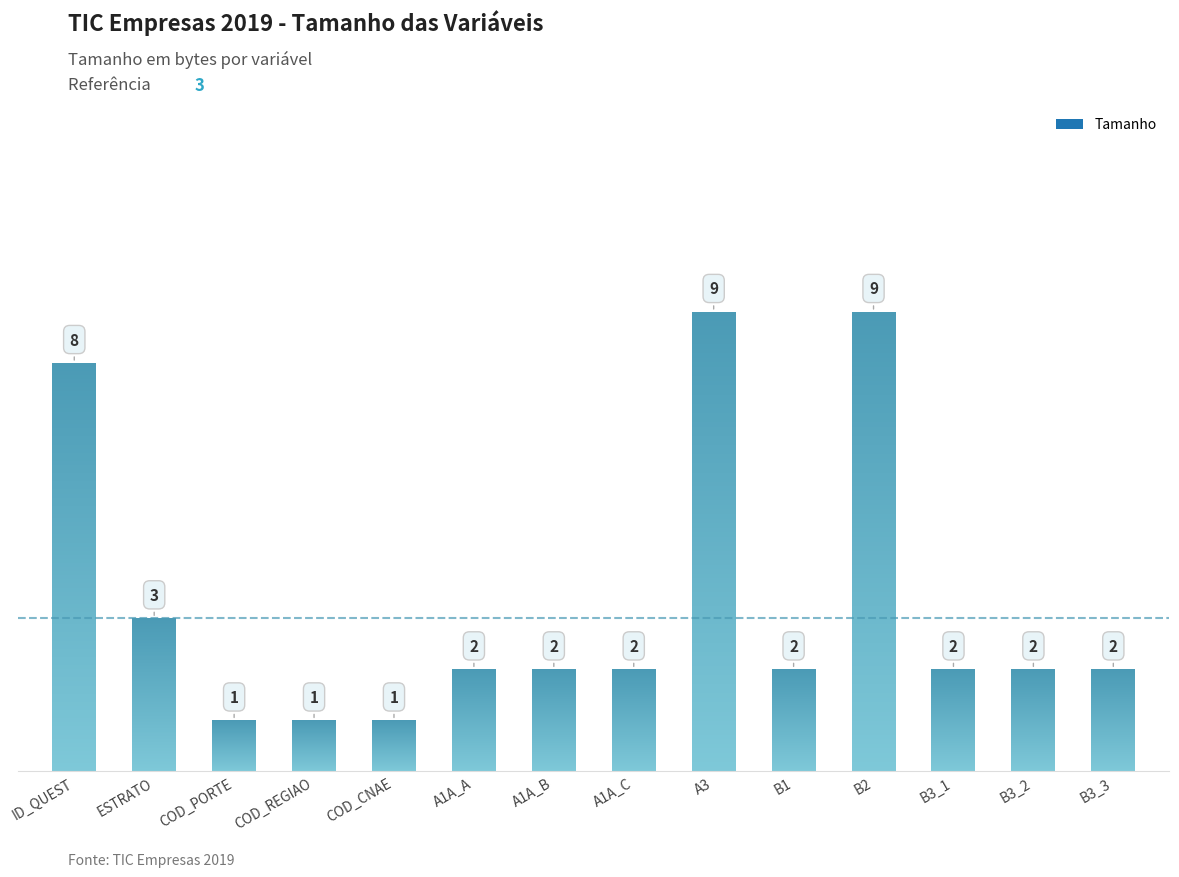

Reading left to right, list all the values displayed in this chart.

ID_QUEST=8	ESTRATO=3	COD_PORTE=1	COD_REGIAO=1	COD_CNAE=1	A1A_A=2	A1A_B=2	A1A_C=2	A3=9	B1=2	B2=9	B3_1=2	B3_2=2	B3_3=2